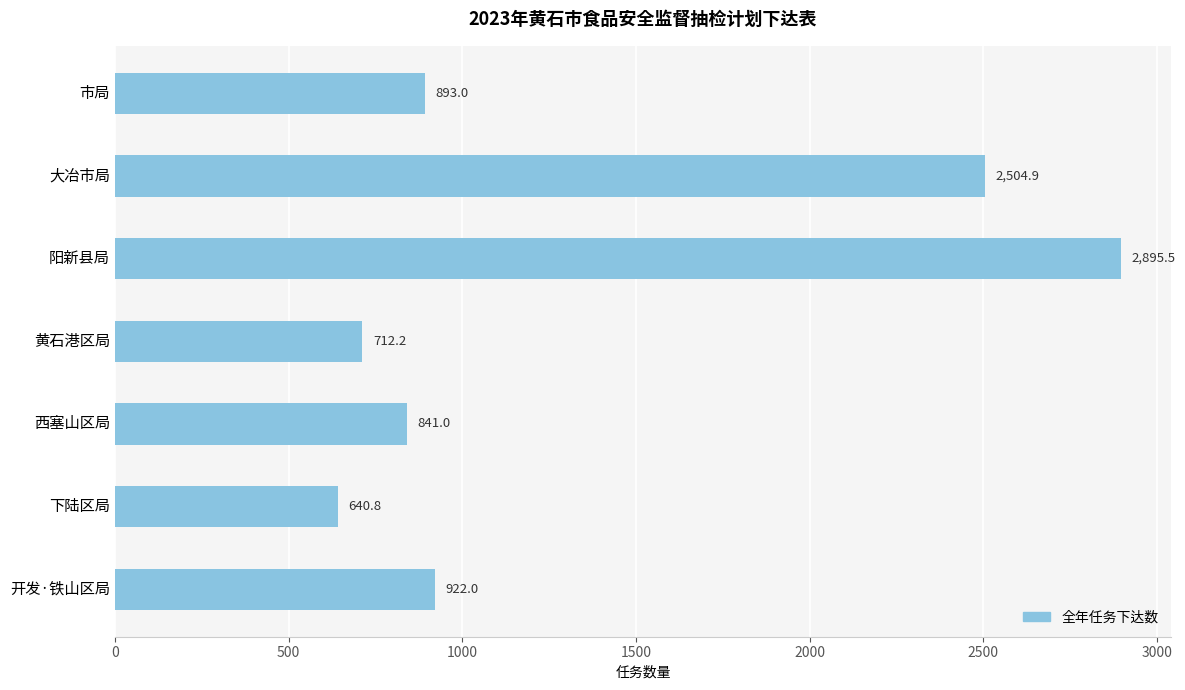

List the labels in order of value, largest first.

阳新县局, 大冶市局, 开发·铁山区局, 市局, 西塞山区局, 黄石港区局, 下陆区局